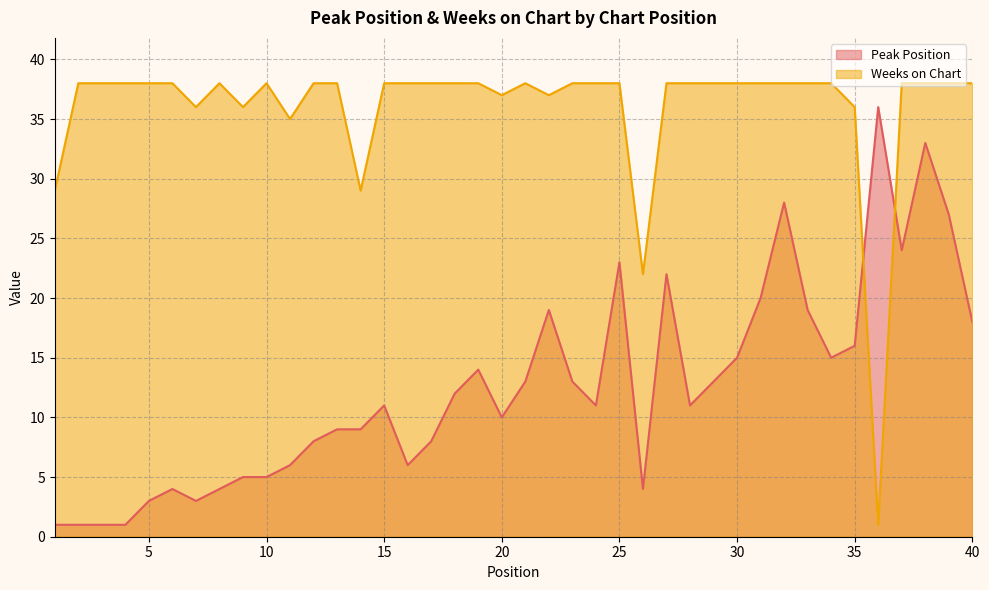

At which label is Weeks on Chart closest to 19?

26